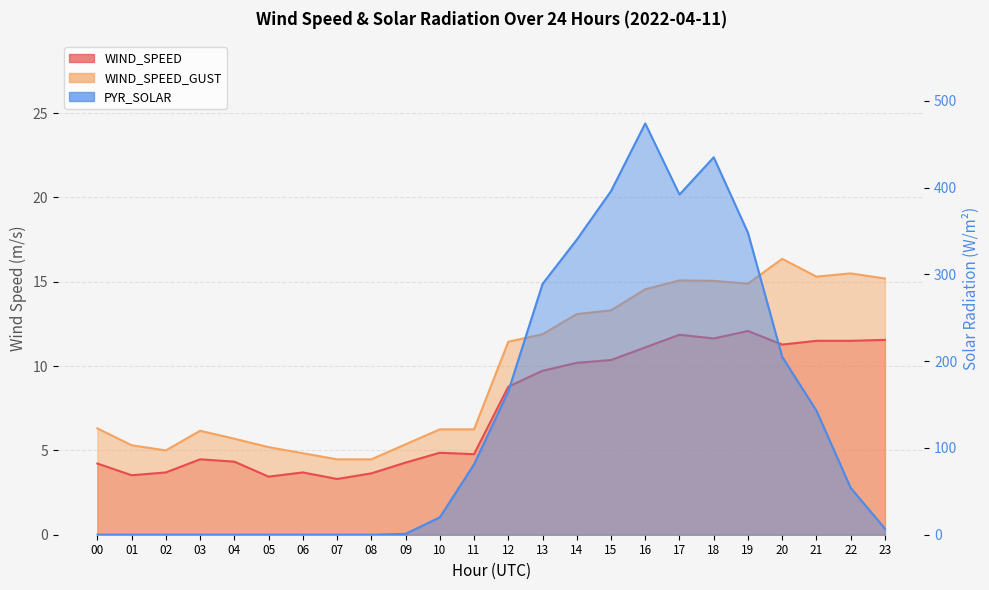

Between 23 and 03, which is larger?

23